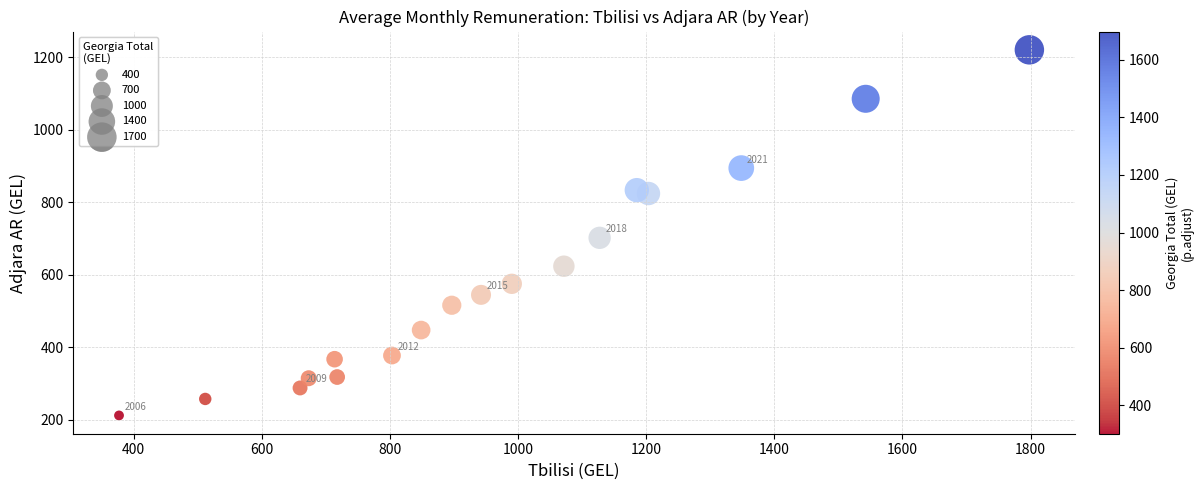

What Y value in the scatter plot is closest to 716?

701.8